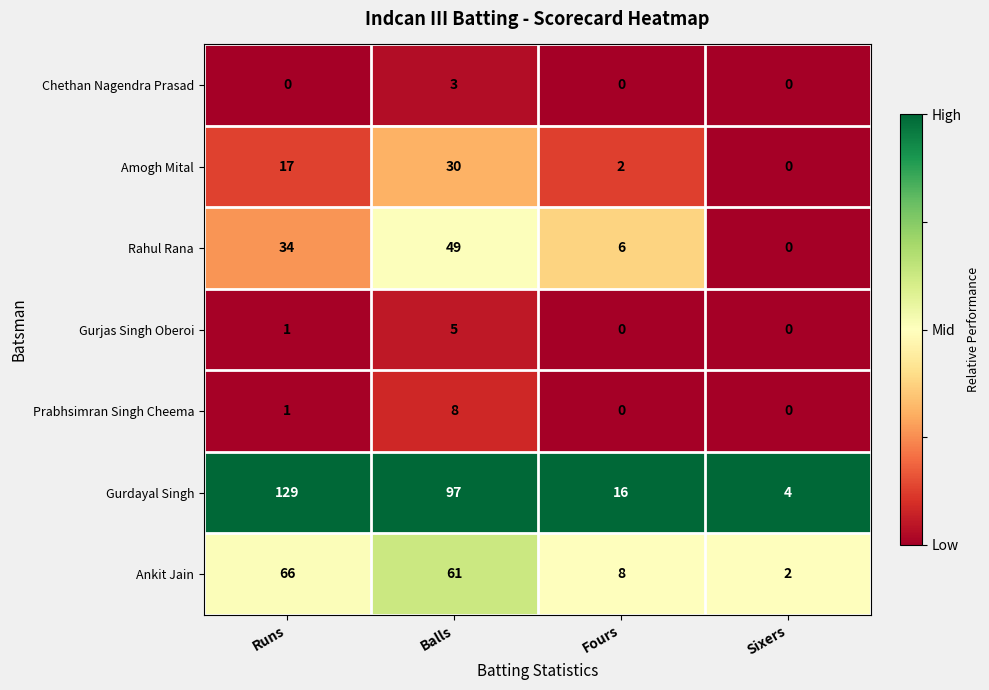

Which category has the lowest value in the Ankit Jain series?

Sixers